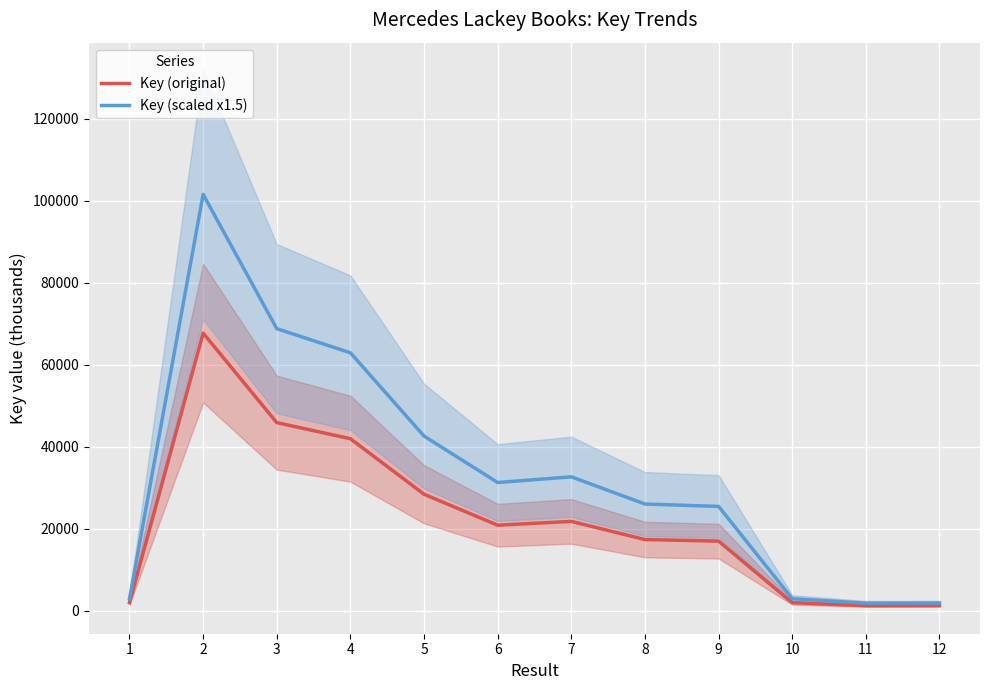

True or false: Key (original) has more than 1 points higher than both neighbors.

True